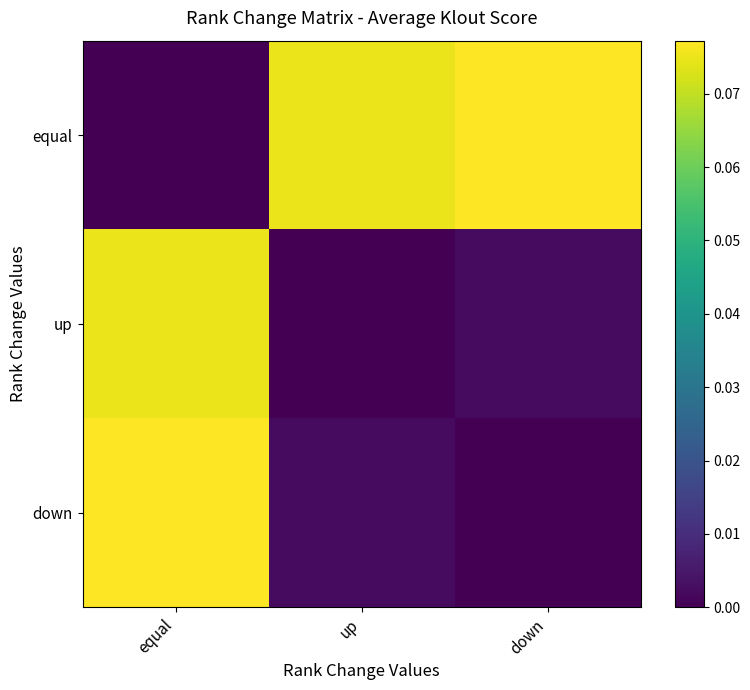

Rank the series at down from lowest to highest value.

down, up, equal